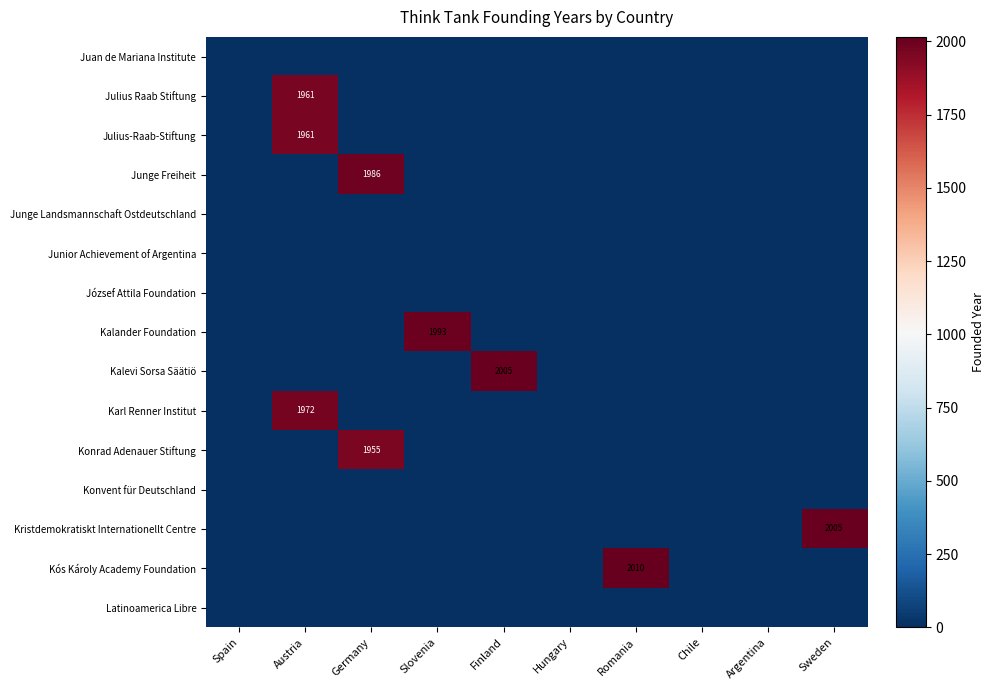

Which category has the highest value in the Kós Károly Academy Foundation series?

Romania